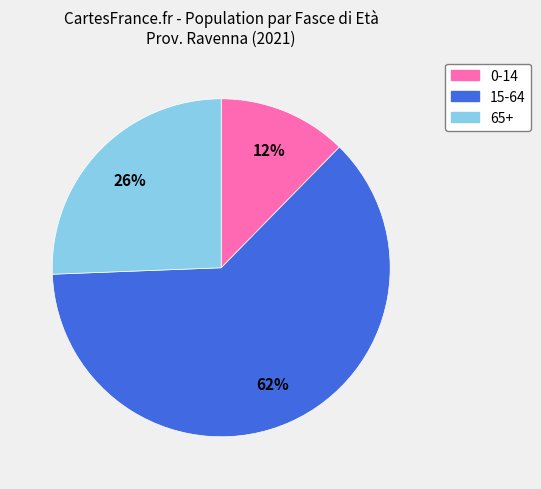

How many segments does this pie chart have?

3